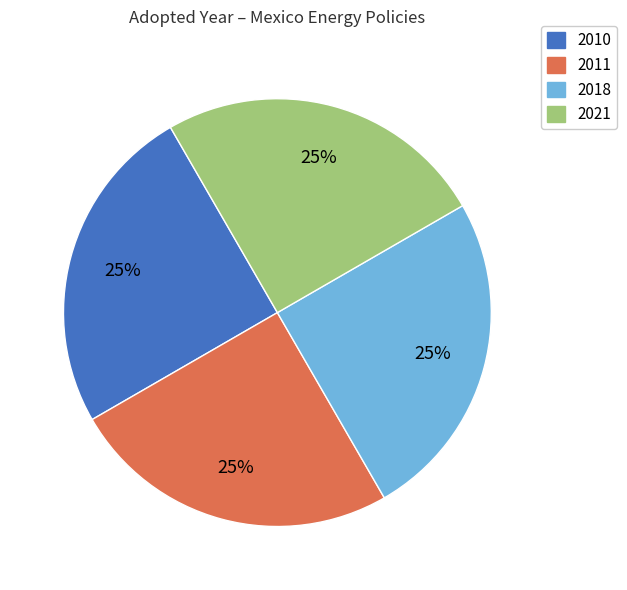

How many segments does this pie chart have?

4